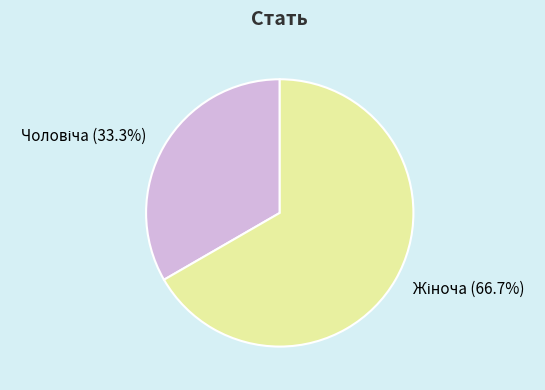

Does any single category account for the majority?

Yes